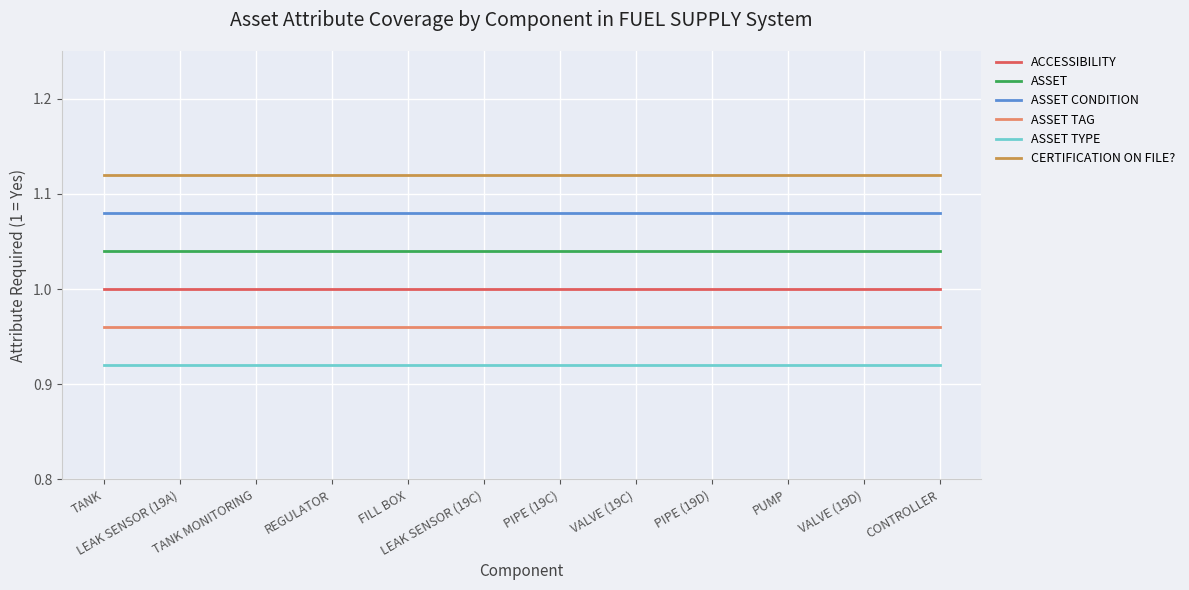

What is the spread (max minus min) of values at LEAK SENSOR (19C)?

0.2